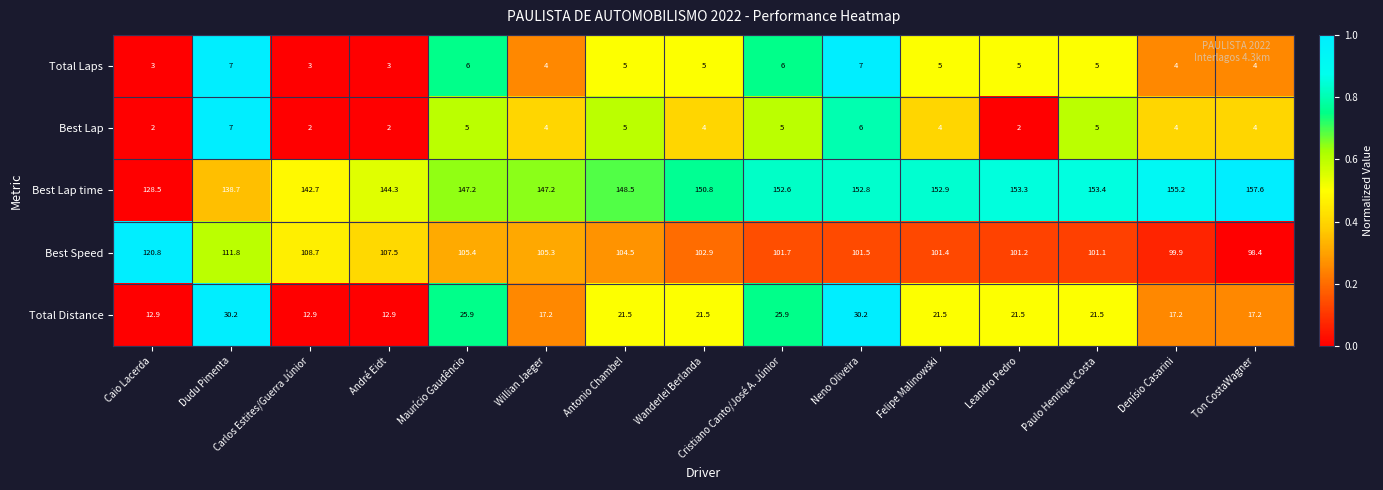

Which series has the largest range (max minus min)?

Best Lap time